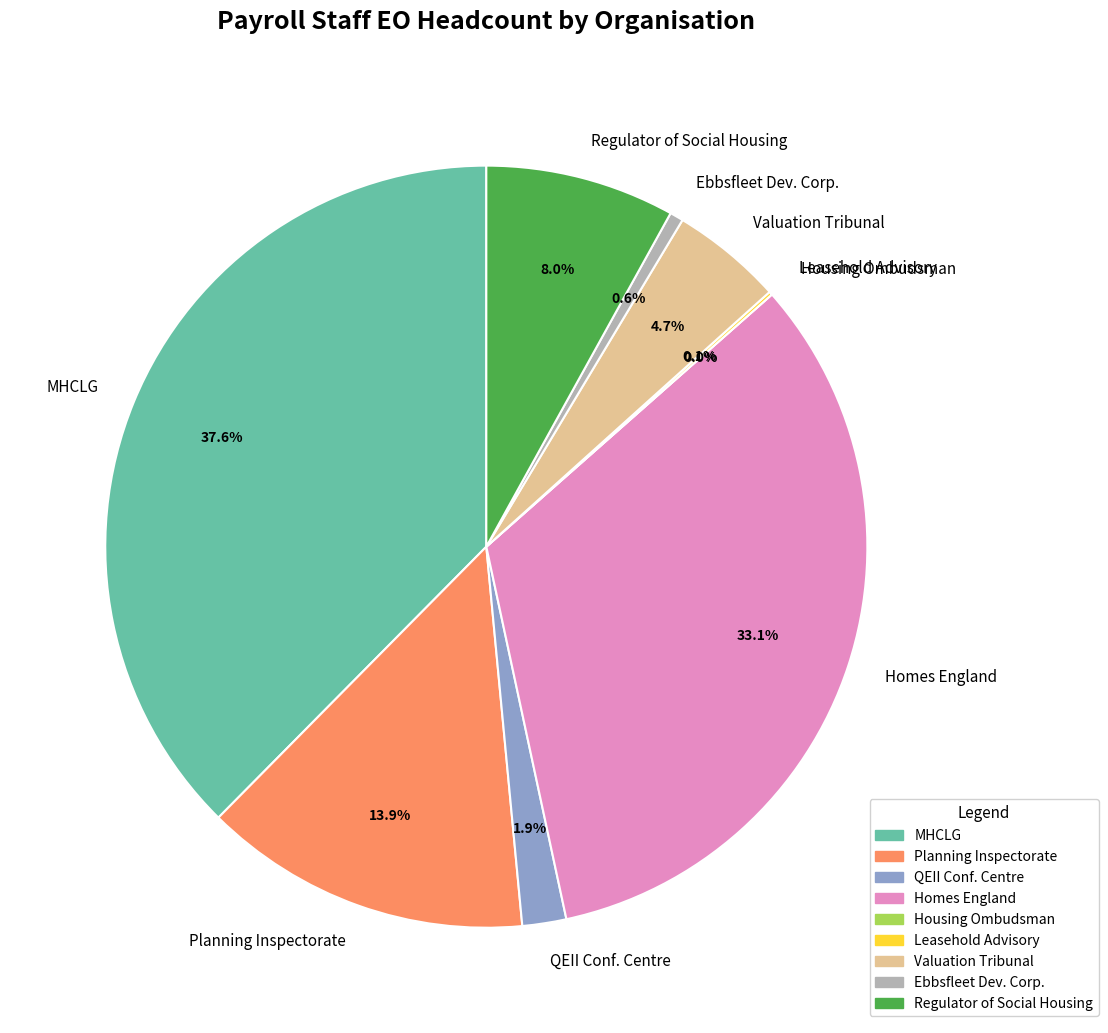

How many slices are in this pie chart?

9